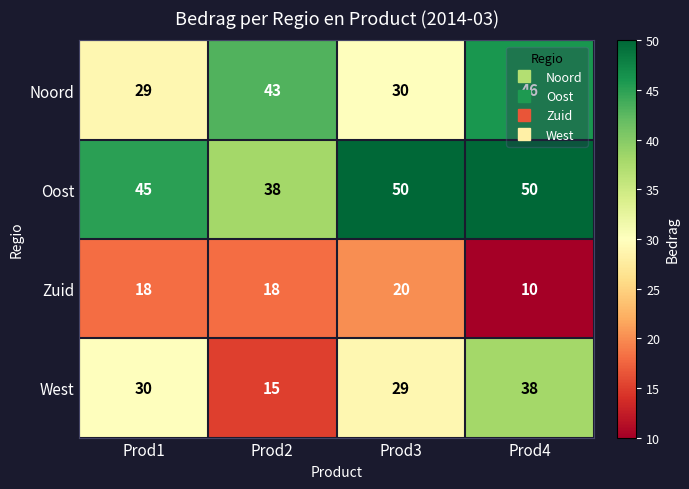

Which series has the largest total across all categories?

Oost